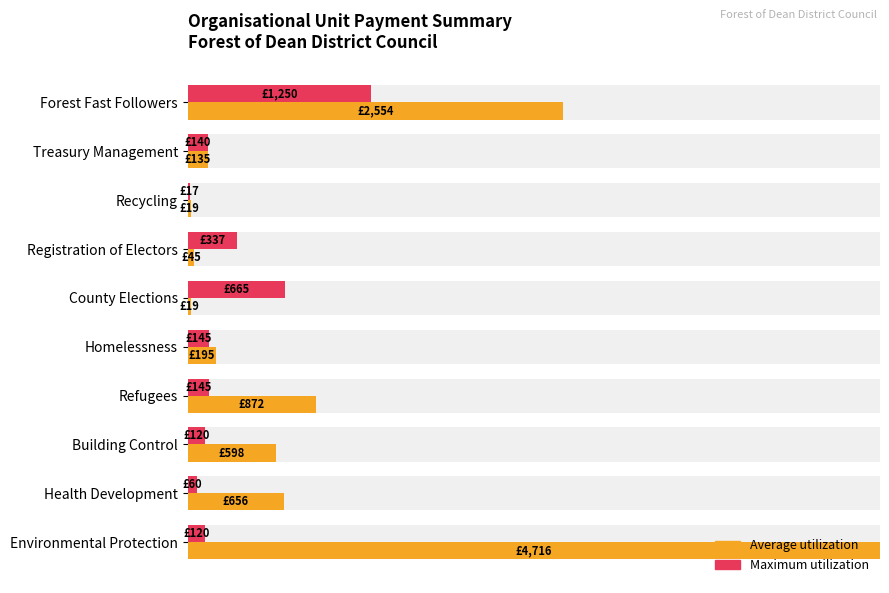

Count the number of data series in this chart.

2